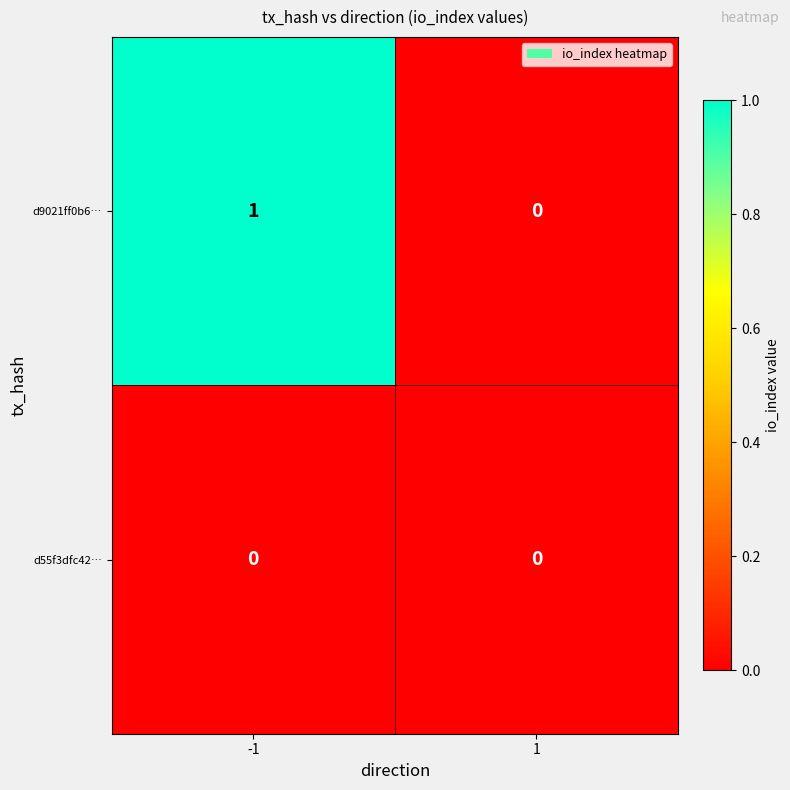

Which series has the largest total across all categories?

d9021ff0b6…